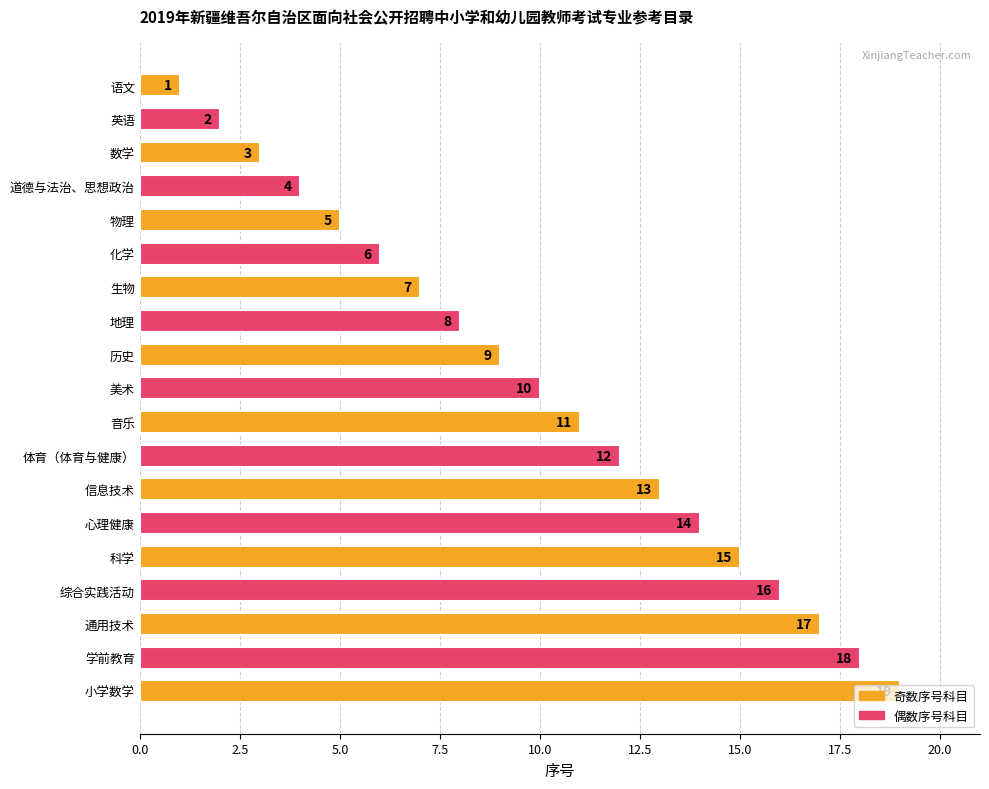

What is the average value?

10